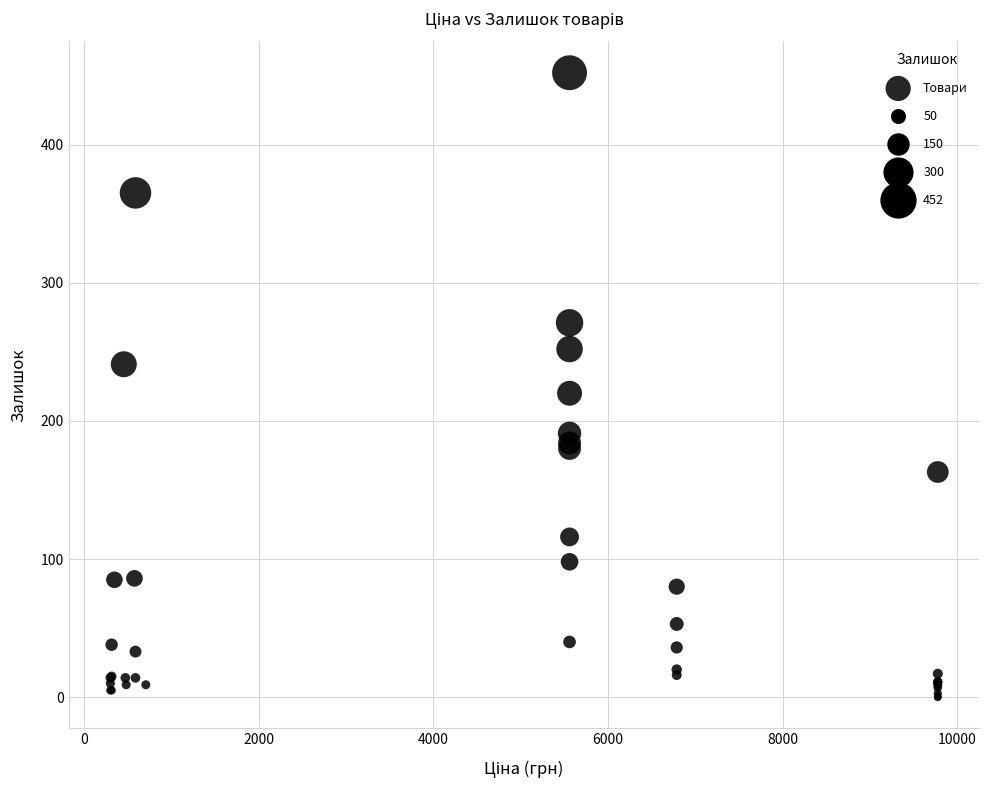

What Y value in the scatter plot is closest to 226?

220